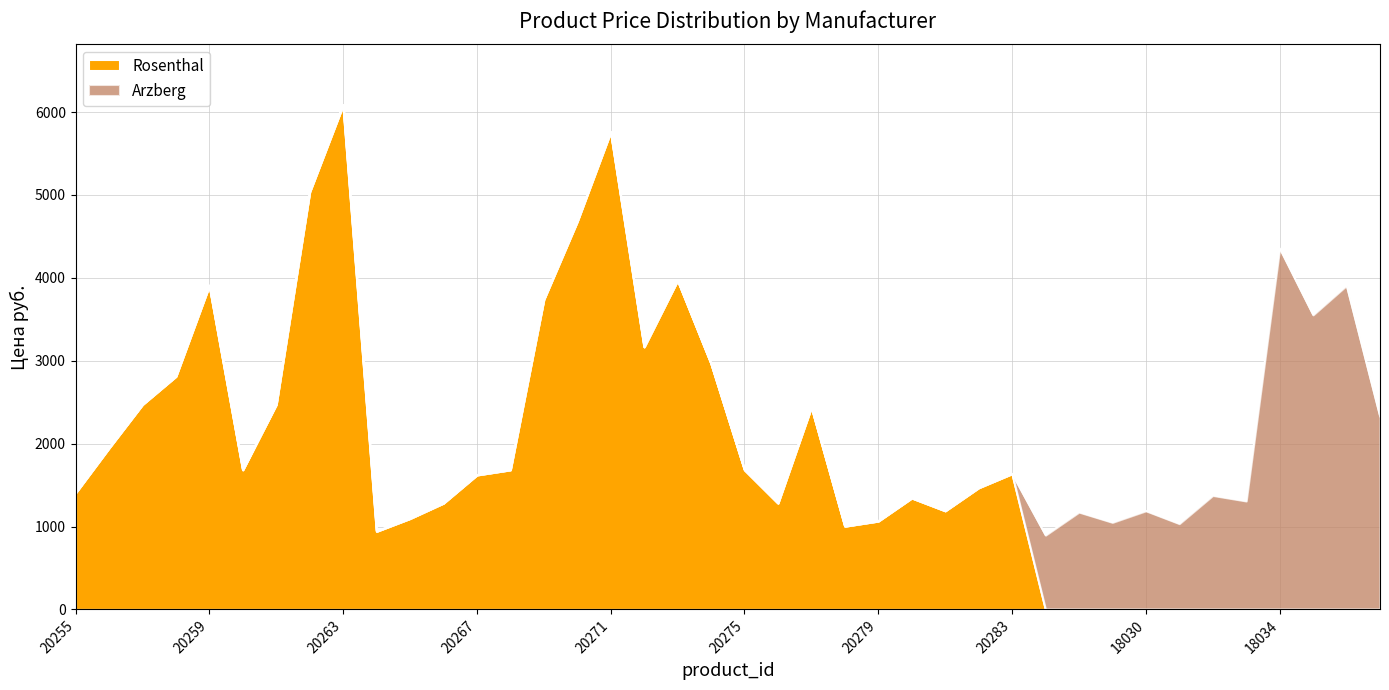

What position from the left is 20262?

8